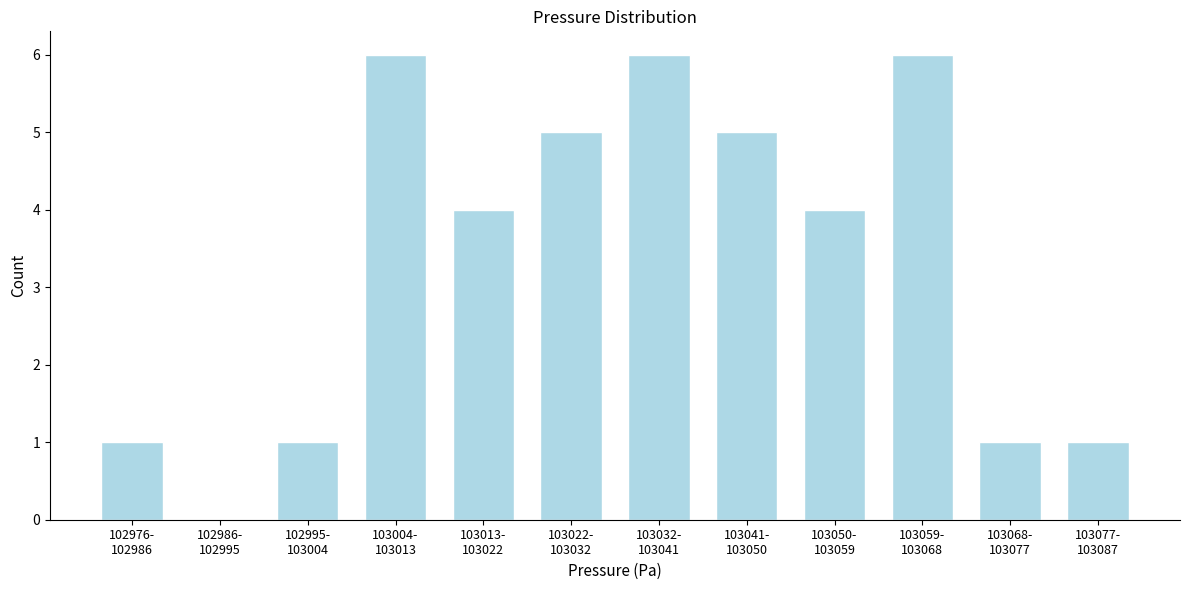

What is the greatest value displayed?

6